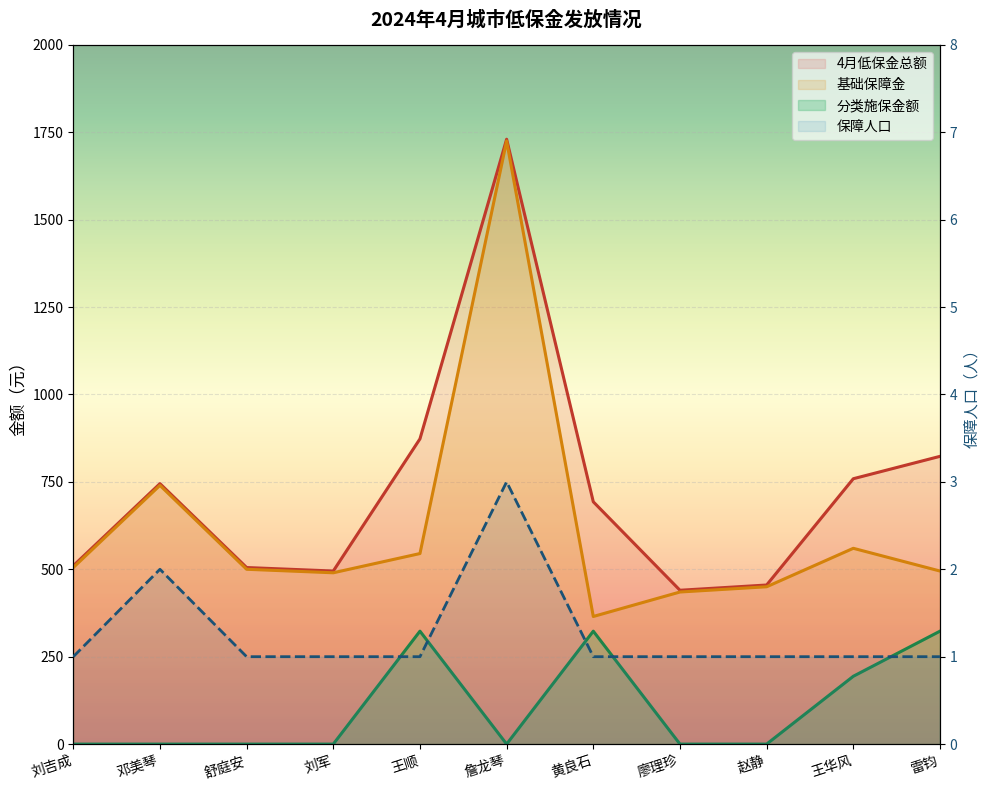

What is the sum of all 基础保障金 values?

6810